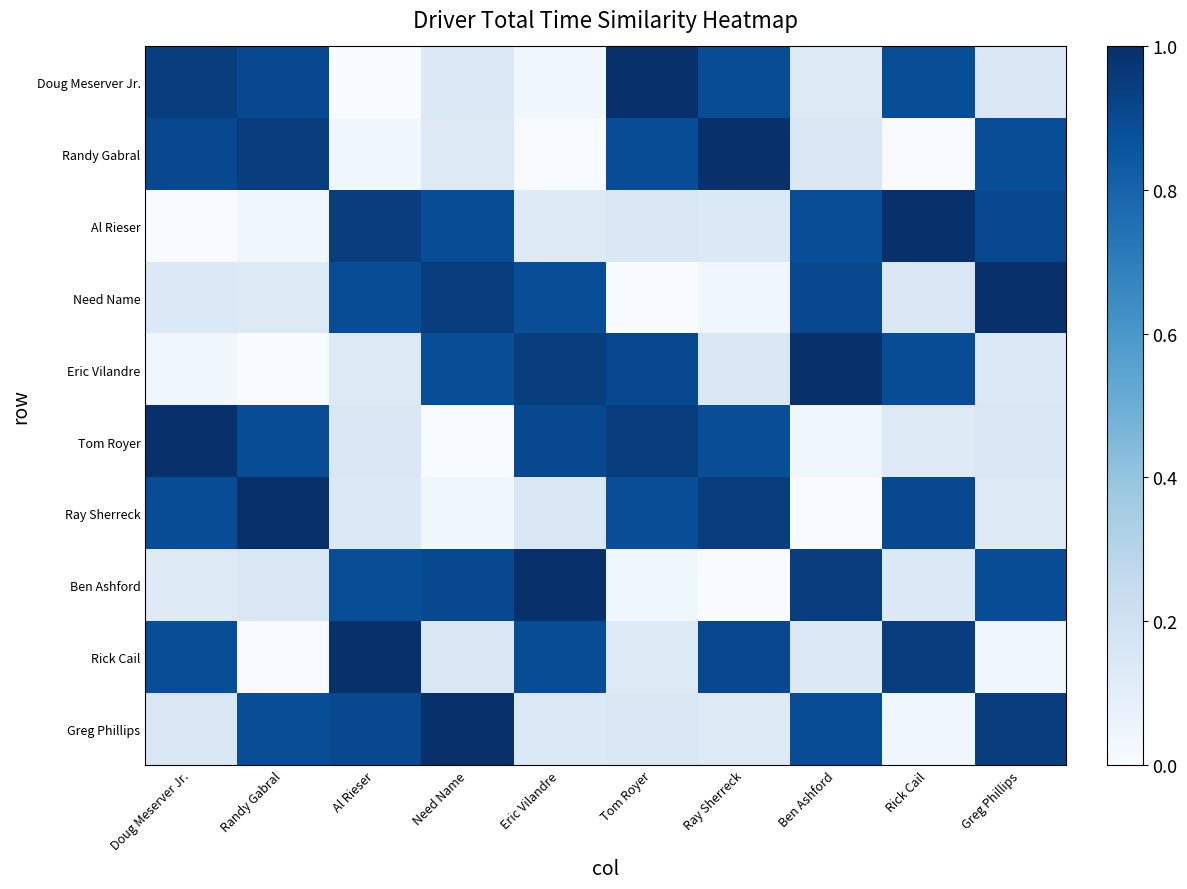

Reading left to right, what are all the values shown in this chart?

Doug Meserver Jr.: Doug Meserver Jr.=0.9	Randy Gabral=0.9	Al Rieser=0.0	Need Name=0.1	Eric Vilandre=0.0	Tom Royer=1.0	Ray Sherreck=0.9	Ben Ashford=0.1	Rick Cail=0.9	Greg Phillips=0.1
Randy Gabral: Doug Meserver Jr.=0.9	Randy Gabral=0.9	Al Rieser=0.0	Need Name=0.1	Eric Vilandre=0.0	Tom Royer=0.9	Ray Sherreck=1.0	Ben Ashford=0.1	Rick Cail=0.0	Greg Phillips=0.9
Al Rieser: Doug Meserver Jr.=0.0	Randy Gabral=0.0	Al Rieser=0.9	Need Name=0.9	Eric Vilandre=0.1	Tom Royer=0.1	Ray Sherreck=0.1	Ben Ashford=0.9	Rick Cail=1.0	Greg Phillips=0.9
Need Name: Doug Meserver Jr.=0.1	Randy Gabral=0.1	Al Rieser=0.9	Need Name=0.9	Eric Vilandre=0.9	Tom Royer=0.0	Ray Sherreck=0.0	Ben Ashford=0.9	Rick Cail=0.1	Greg Phillips=1.0
Eric Vilandre: Doug Meserver Jr.=0.0	Randy Gabral=0.0	Al Rieser=0.1	Need Name=0.9	Eric Vilandre=0.9	Tom Royer=0.9	Ray Sherreck=0.1	Ben Ashford=1.0	Rick Cail=0.9	Greg Phillips=0.1
Tom Royer: Doug Meserver Jr.=1.0	Randy Gabral=0.9	Al Rieser=0.1	Need Name=0.0	Eric Vilandre=0.9	Tom Royer=0.9	Ray Sherreck=0.9	Ben Ashford=0.0	Rick Cail=0.1	Greg Phillips=0.1
Ray Sherreck: Doug Meserver Jr.=0.9	Randy Gabral=1.0	Al Rieser=0.1	Need Name=0.0	Eric Vilandre=0.1	Tom Royer=0.9	Ray Sherreck=0.9	Ben Ashford=0.0	Rick Cail=0.9	Greg Phillips=0.1
Ben Ashford: Doug Meserver Jr.=0.1	Randy Gabral=0.1	Al Rieser=0.9	Need Name=0.9	Eric Vilandre=1.0	Tom Royer=0.0	Ray Sherreck=0.0	Ben Ashford=0.9	Rick Cail=0.1	Greg Phillips=0.9
Rick Cail: Doug Meserver Jr.=0.9	Randy Gabral=0.0	Al Rieser=1.0	Need Name=0.1	Eric Vilandre=0.9	Tom Royer=0.1	Ray Sherreck=0.9	Ben Ashford=0.1	Rick Cail=0.9	Greg Phillips=0.0
Greg Phillips: Doug Meserver Jr.=0.1	Randy Gabral=0.9	Al Rieser=0.9	Need Name=1.0	Eric Vilandre=0.1	Tom Royer=0.1	Ray Sherreck=0.1	Ben Ashford=0.9	Rick Cail=0.0	Greg Phillips=0.9